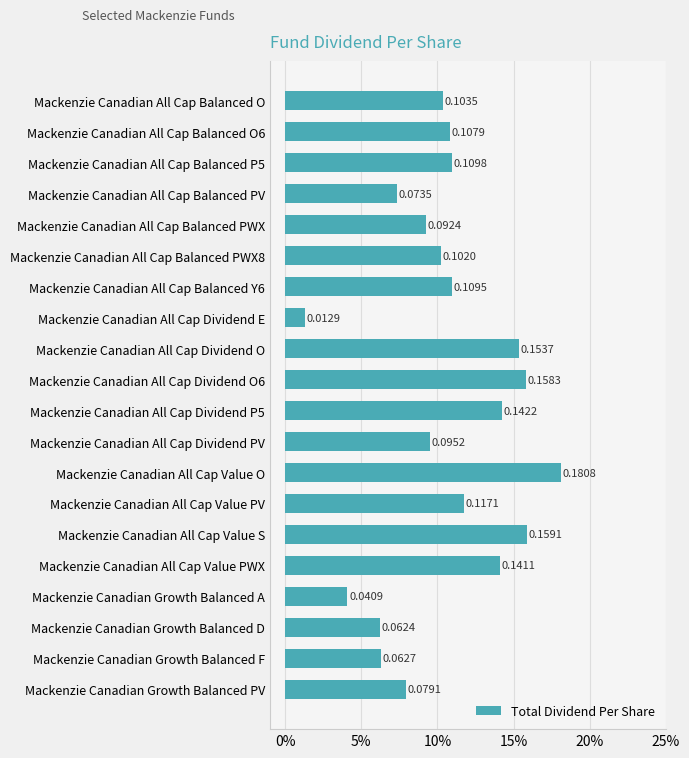

What is the average value?

0.1